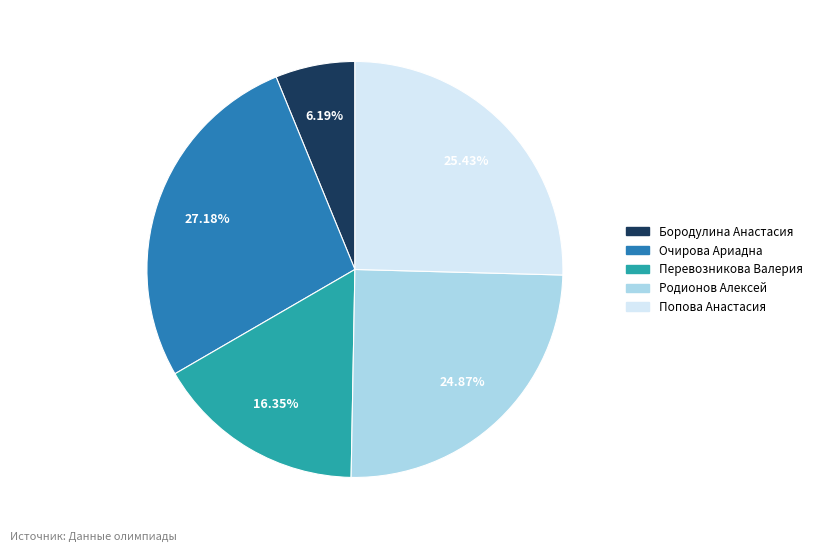

Does Родионов Алексей account for over 50% of the chart?

No